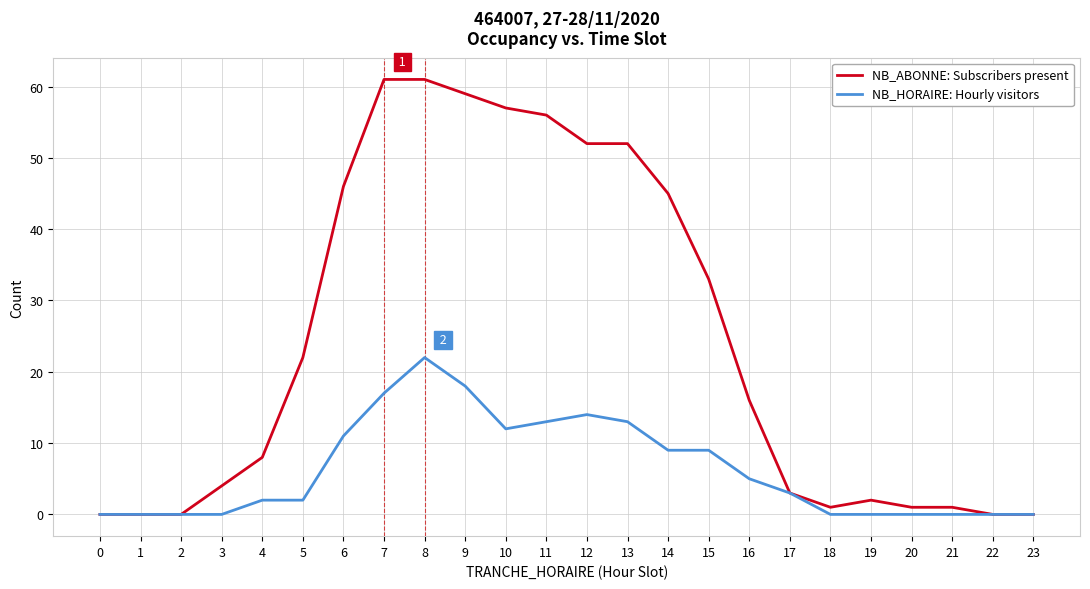

Which series has the largest total across all categories?

NB_ABONNE: Subscribers present